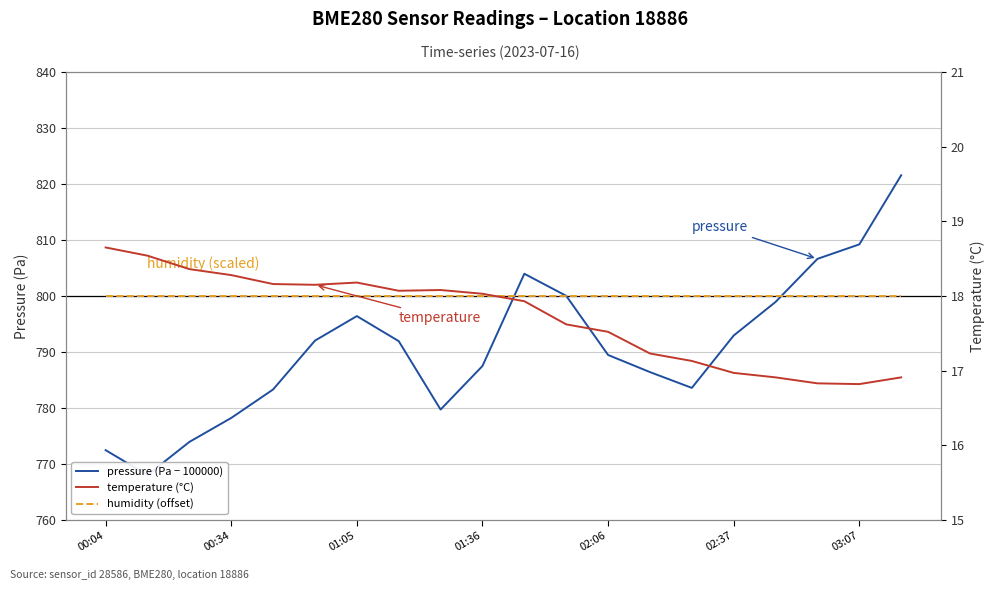

What is the maximum value for humidity (offset)?

800.0